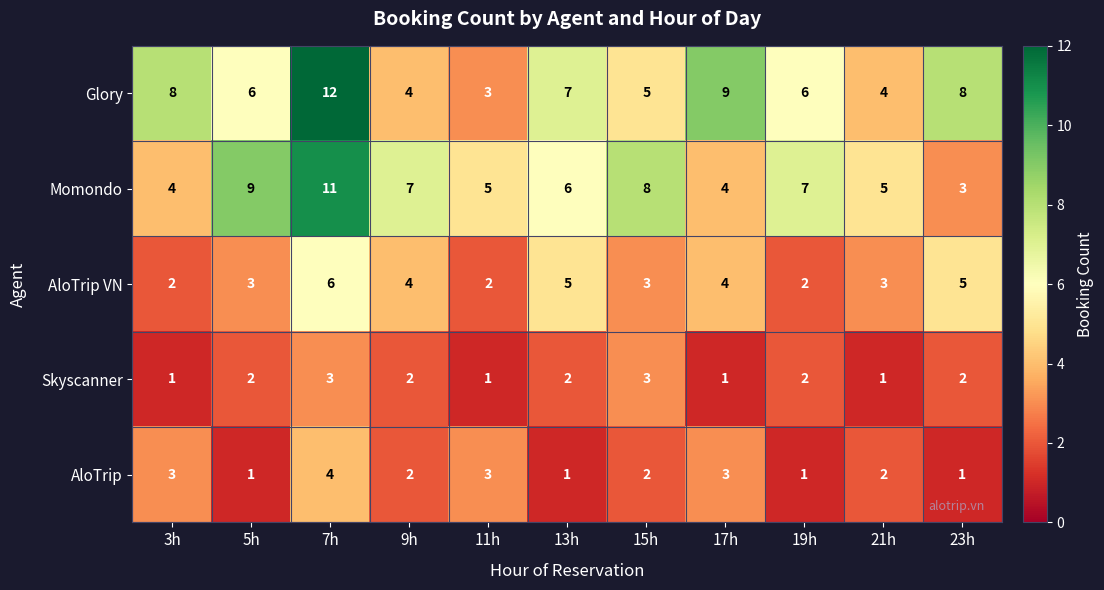

The AloTrip VN series shows 5 at 23h. True or false?

True